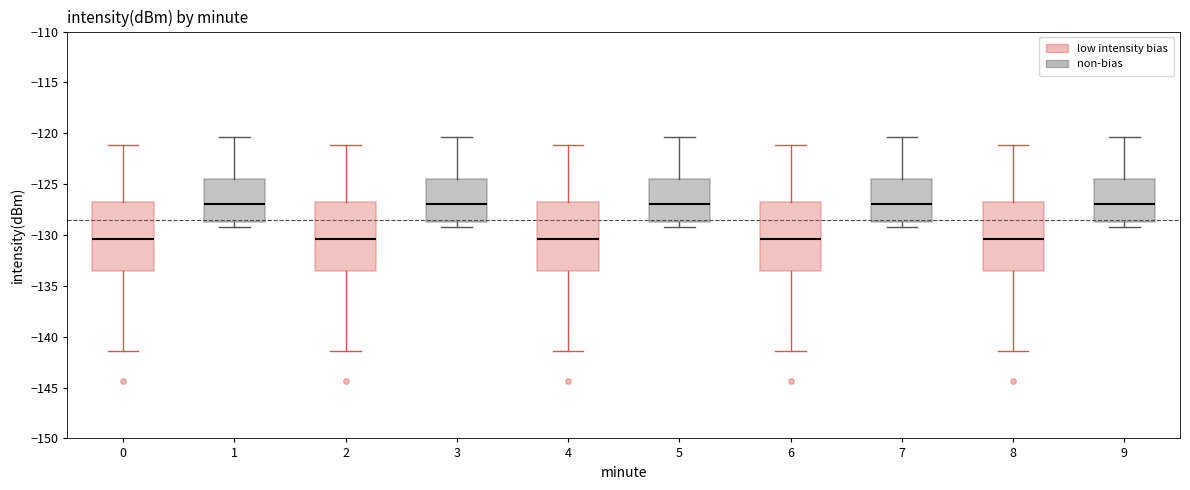

Reading left to right, transcribe this box plot: for each box, give where its median line is, the range the box spans, and where its two whiskers end, as read against the y-axis. The values are not printed on the chart, so give them approximately, as read against the axis.

0: median -130.5, box -133.5 to -126.5, whiskers -141.5 to -121.0
1: median -127.0, box -128.5 to -124.5, whiskers -129.0 to -120.5
2: median -130.5, box -133.5 to -126.5, whiskers -141.5 to -121.0
3: median -127.0, box -128.5 to -124.5, whiskers -129.0 to -120.5
4: median -130.5, box -133.5 to -126.5, whiskers -141.5 to -121.0
5: median -127.0, box -128.5 to -124.5, whiskers -129.0 to -120.5
6: median -130.5, box -133.5 to -126.5, whiskers -141.5 to -121.0
7: median -127.0, box -128.5 to -124.5, whiskers -129.0 to -120.5
8: median -130.5, box -133.5 to -126.5, whiskers -141.5 to -121.0
9: median -127.0, box -128.5 to -124.5, whiskers -129.0 to -120.5